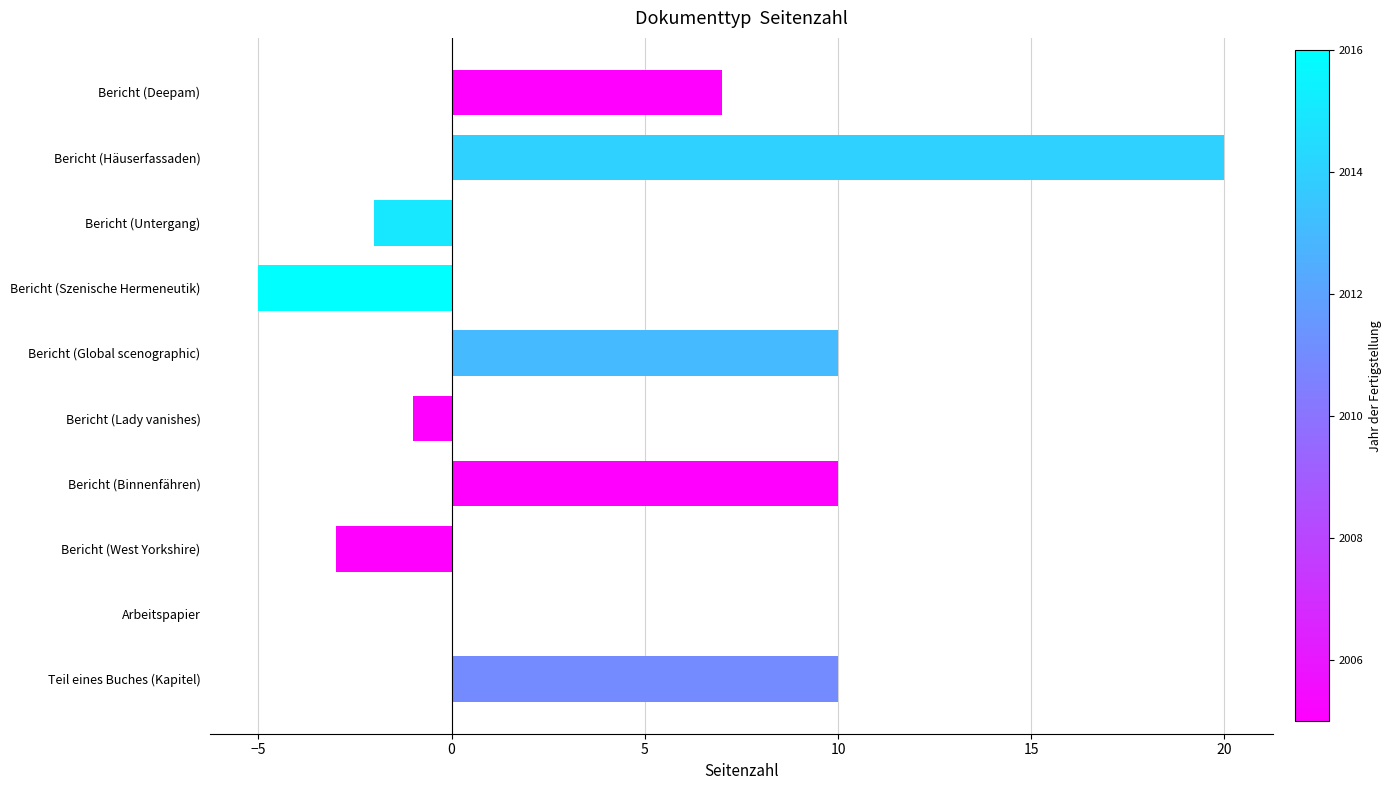

What value does the data have at Bericht (Binnenfähren)?

10